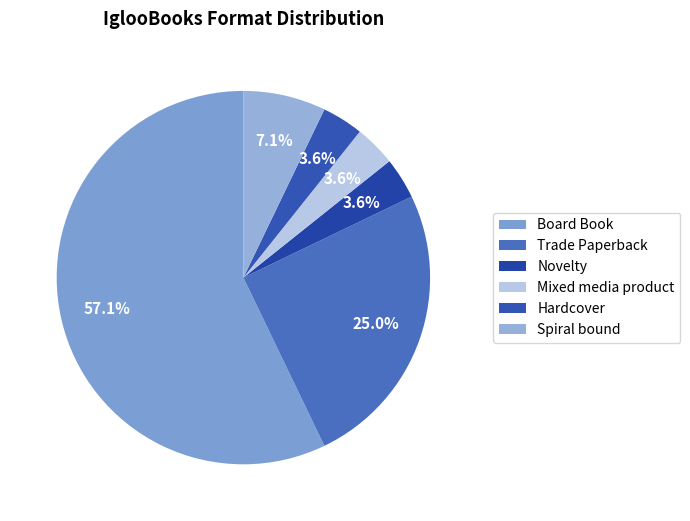

What is the ratio of the value at Novelty to the value at Spiral bound?

0.5